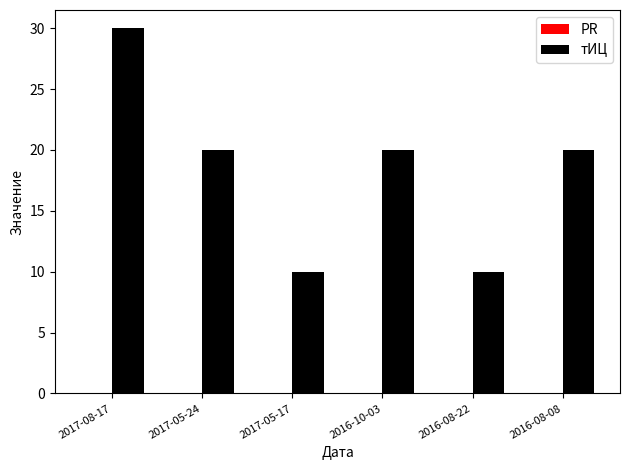

What is the maximum value shown in the chart?

30